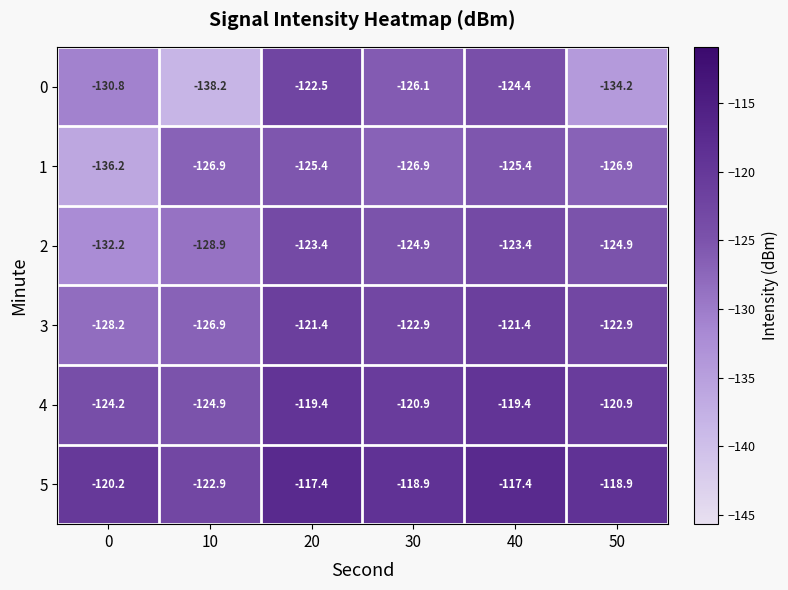

What is the sum of all 2 values?

-757.7